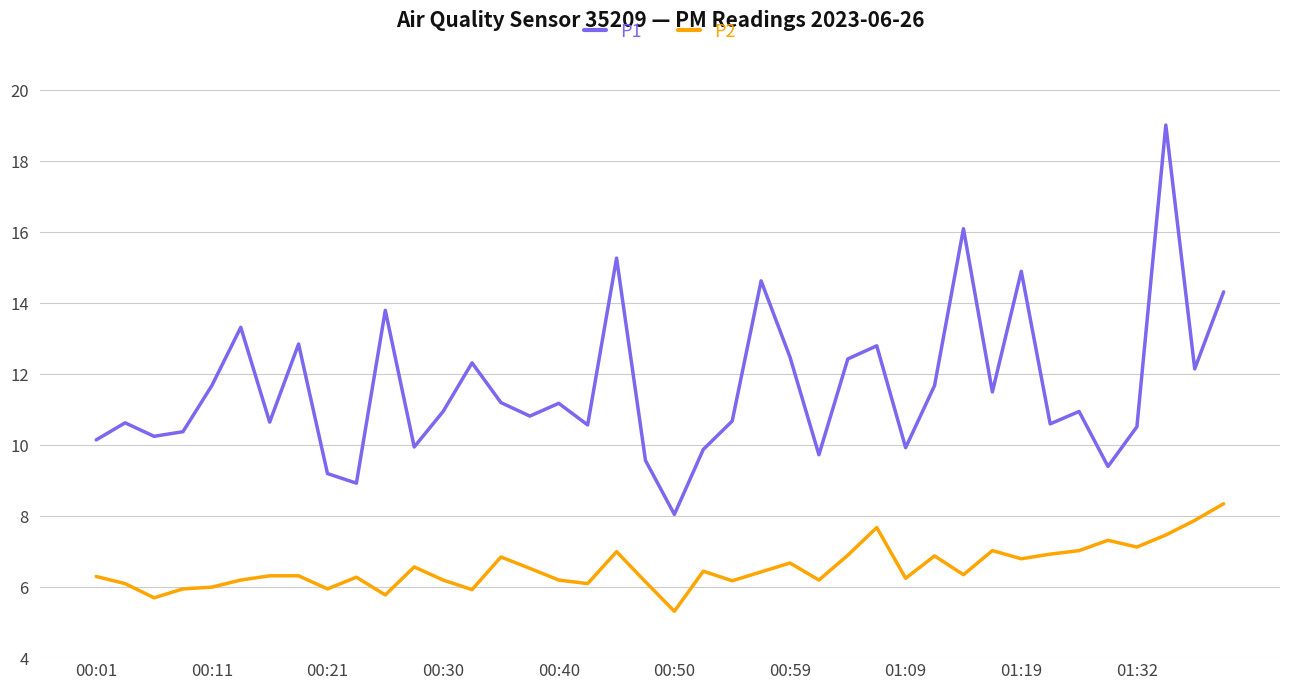

Which series has the largest total across all categories?

P1